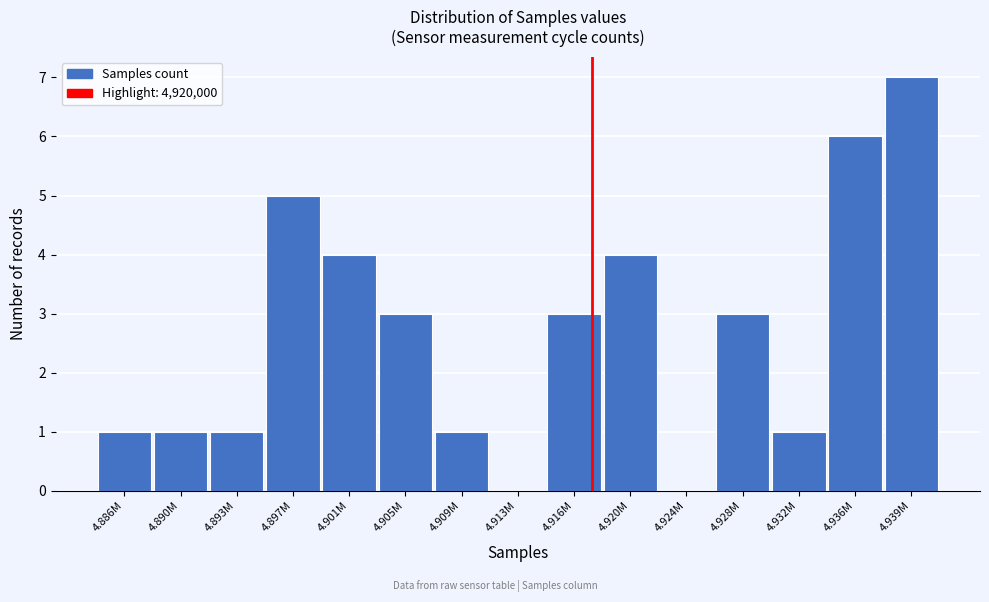

Reading left to right, list all the values displayed in this chart.

4.886M=1	4.890M=1	4.893M=1	4.897M=5	4.901M=4	4.905M=3	4.909M=1	4.913M=0	4.916M=3	4.920M=4	4.924M=0	4.928M=3	4.932M=1	4.936M=6	4.939M=7